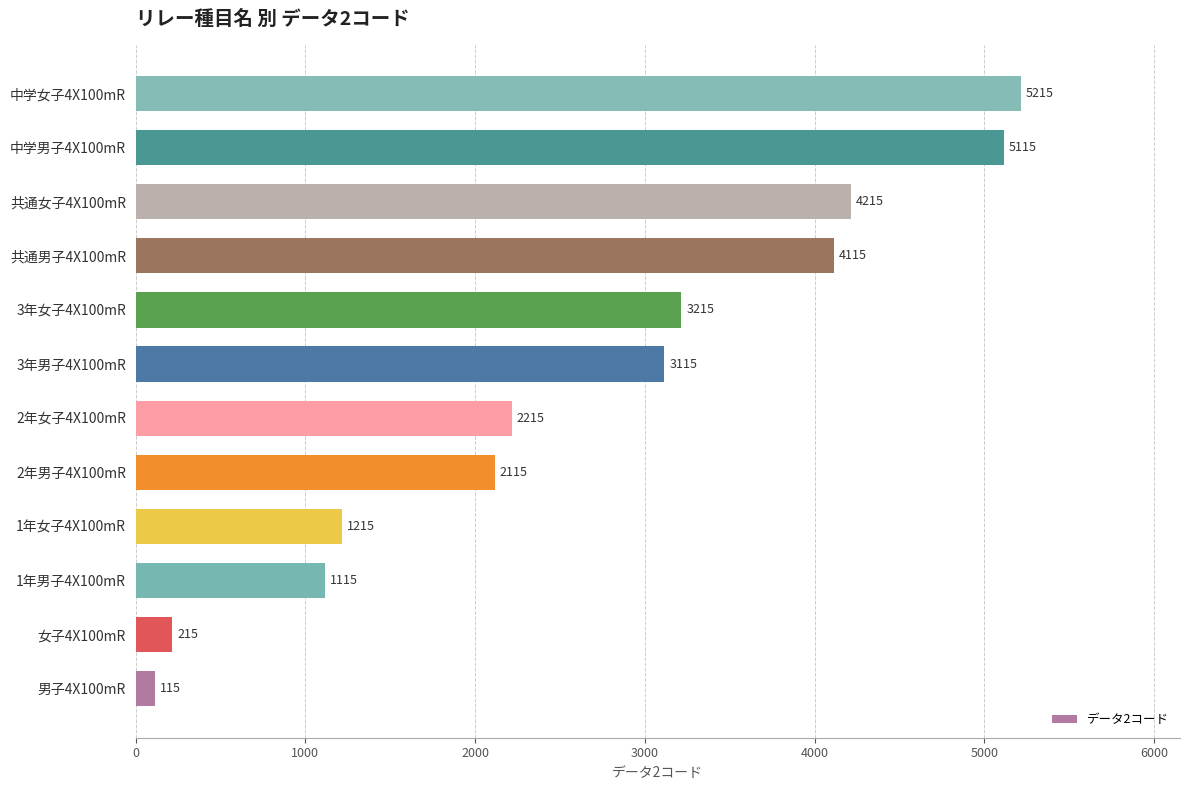

Rank the categories by value from highest to lowest.

中学女子4X100mR, 中学男子4X100mR, 共通女子4X100mR, 共通男子4X100mR, 3年女子4X100mR, 3年男子4X100mR, 2年女子4X100mR, 2年男子4X100mR, 1年女子4X100mR, 1年男子4X100mR, 女子4X100mR, 男子4X100mR